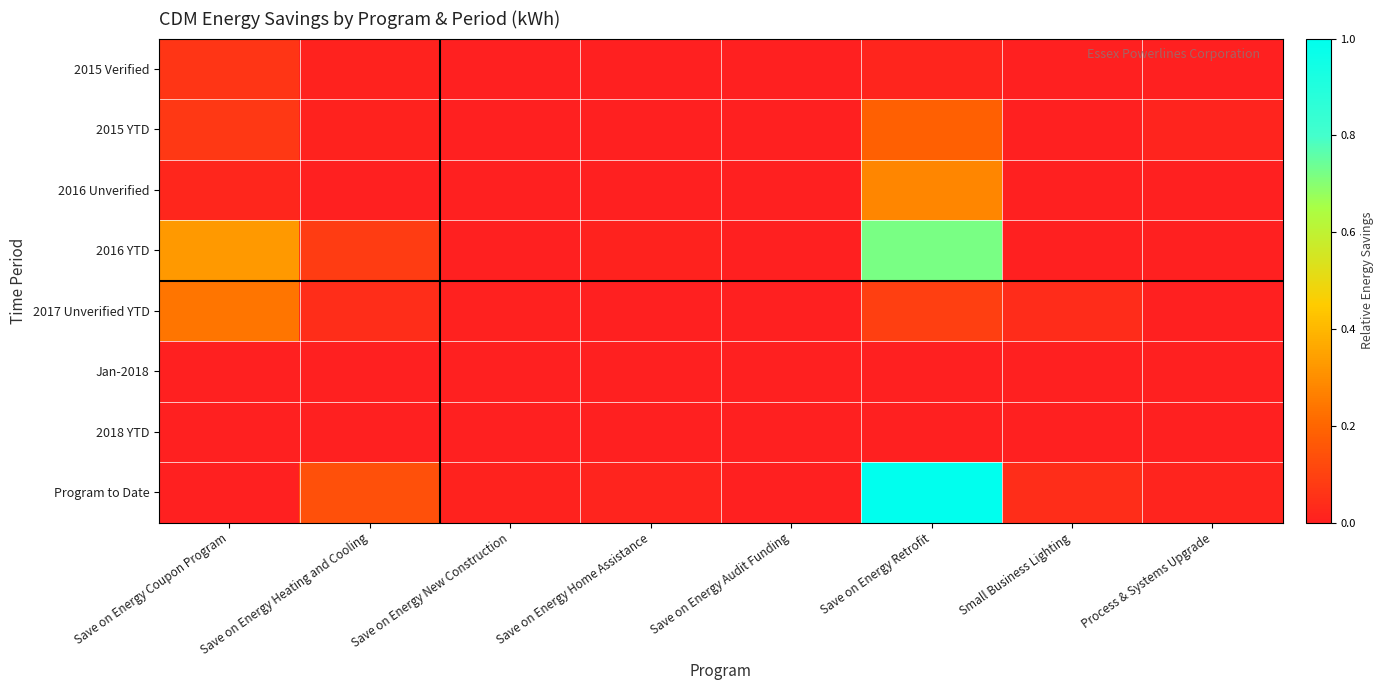

Which has a higher value, Save on Energy Heating and Cooling or Save on Energy Audit Funding?

Save on Energy Heating and Cooling